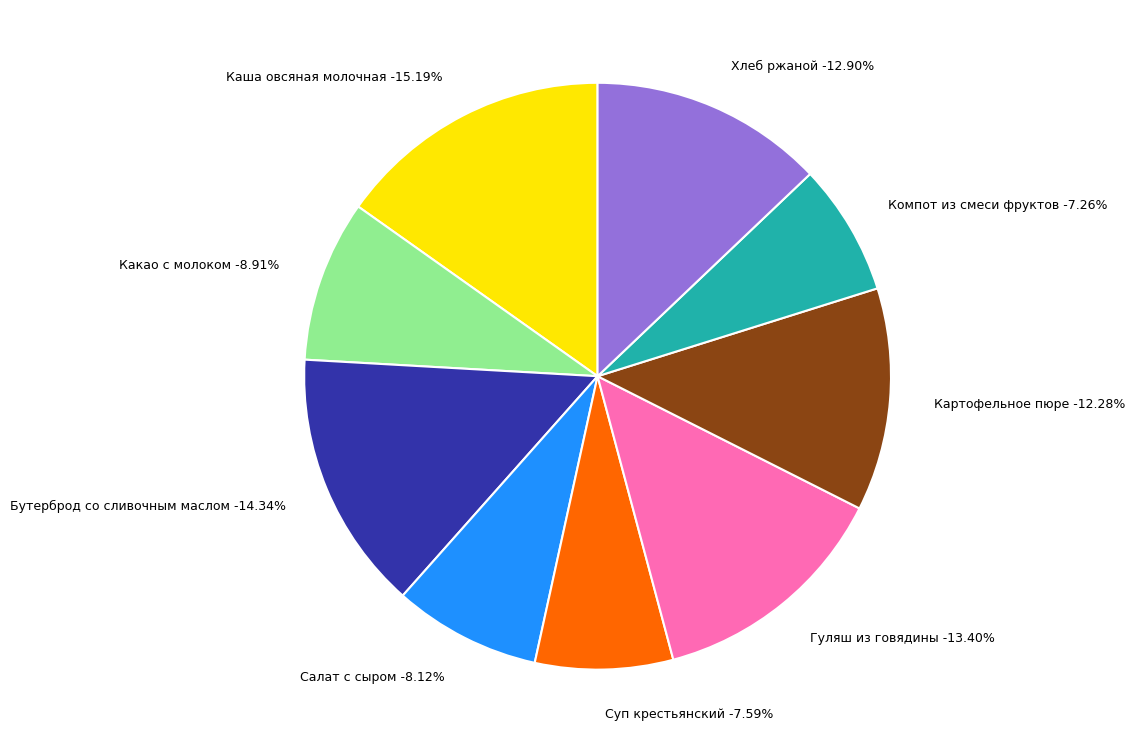

What is the smallest slice in the pie chart?

Компот из смеси фруктов